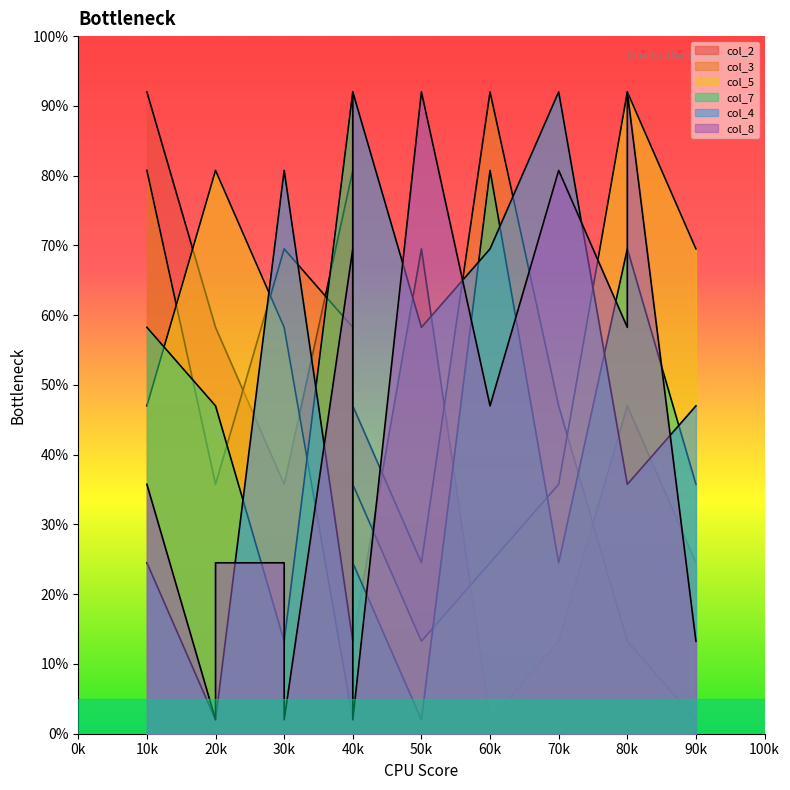

Which category has the lowest value in the col_4_line series?

20k